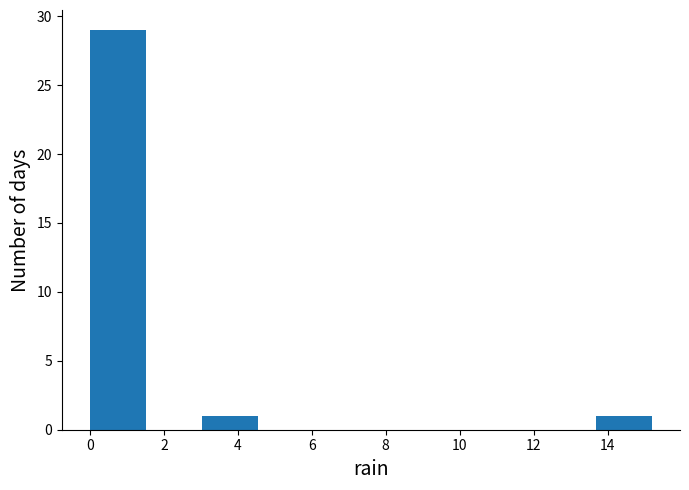

Which range on the x-axis has the tallest bar?

0.00 to 1.52